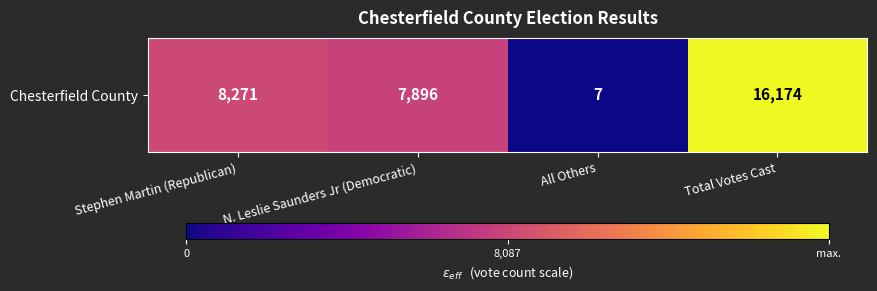

What is the sum of the values at Total Votes Cast and Stephen Martin (Republican)?

24445